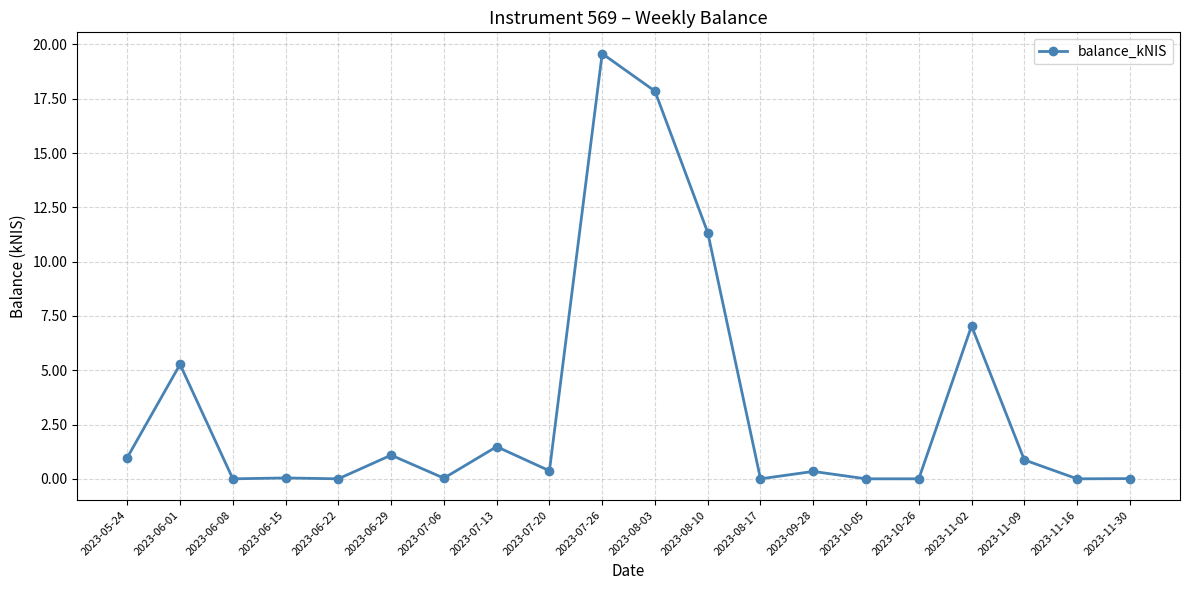

How many data points does each series have?

20